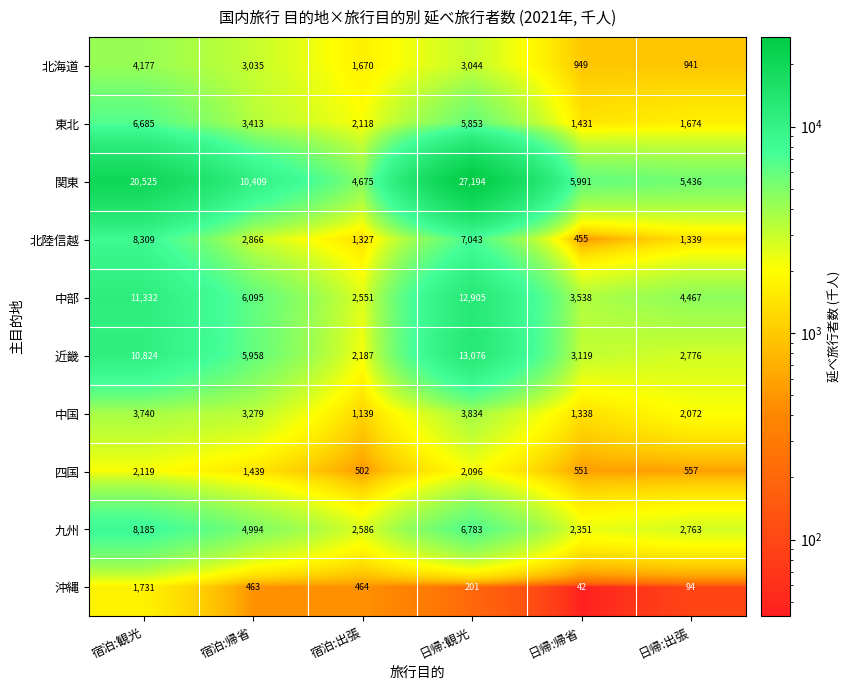

Which series has the widest spread of values?

関東